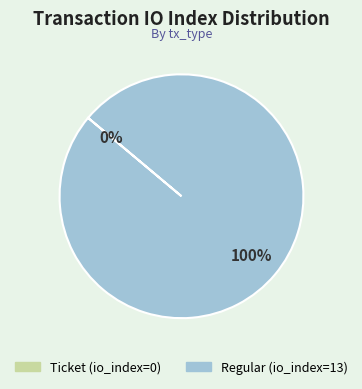

What is the change in value from Ticket to Regular?

+13